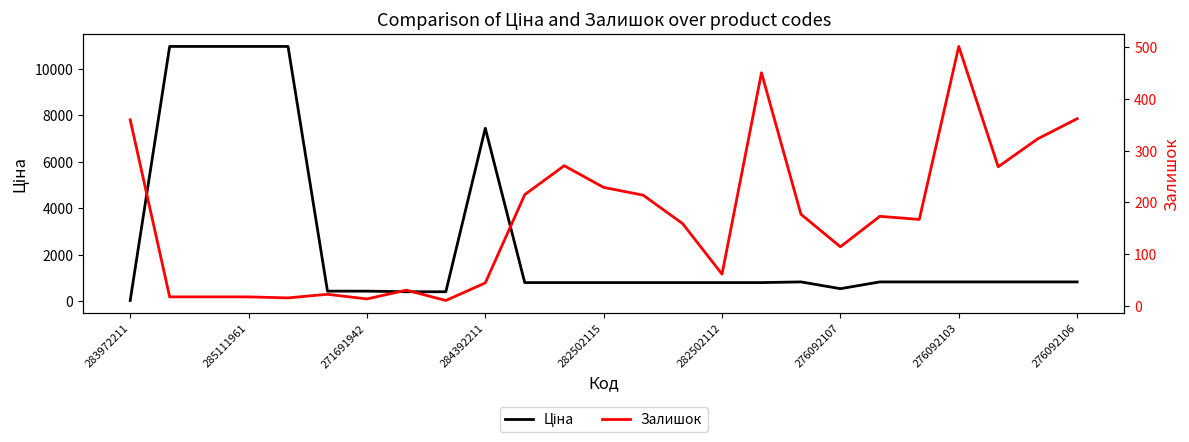

What position from the right is 283972211?

25